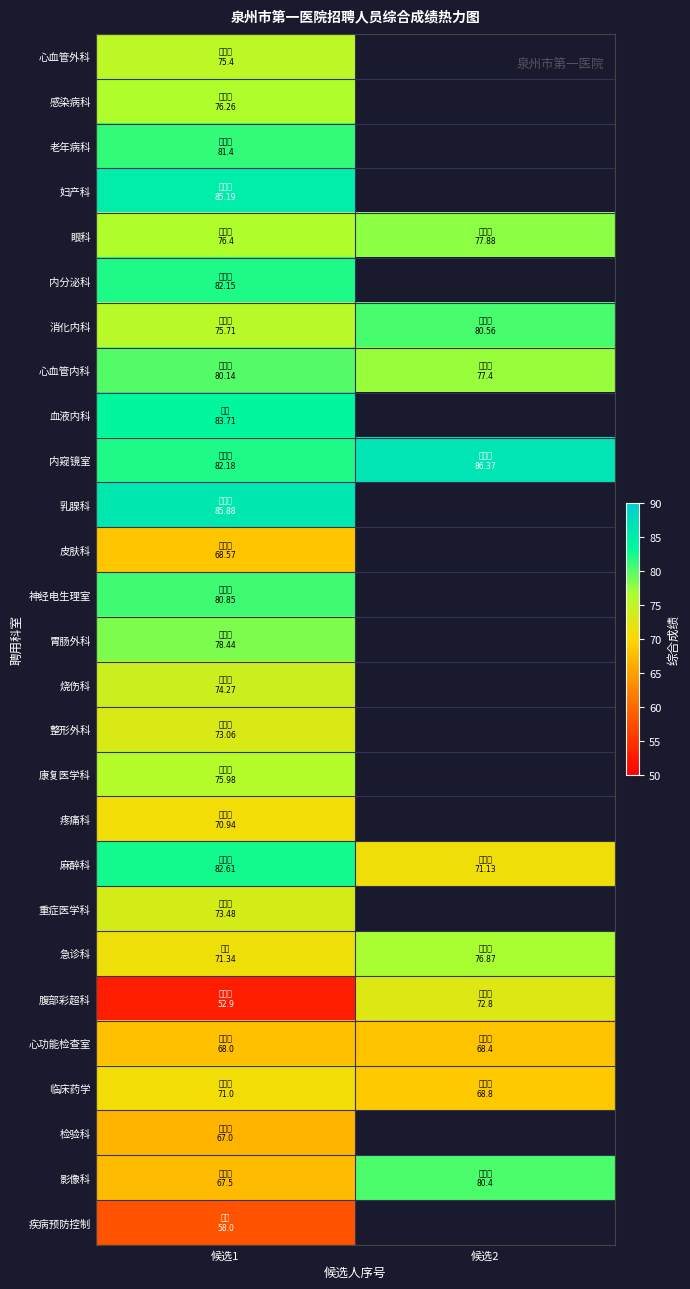

Is it true that 眼科 equals 76.4 at 候选1?

True